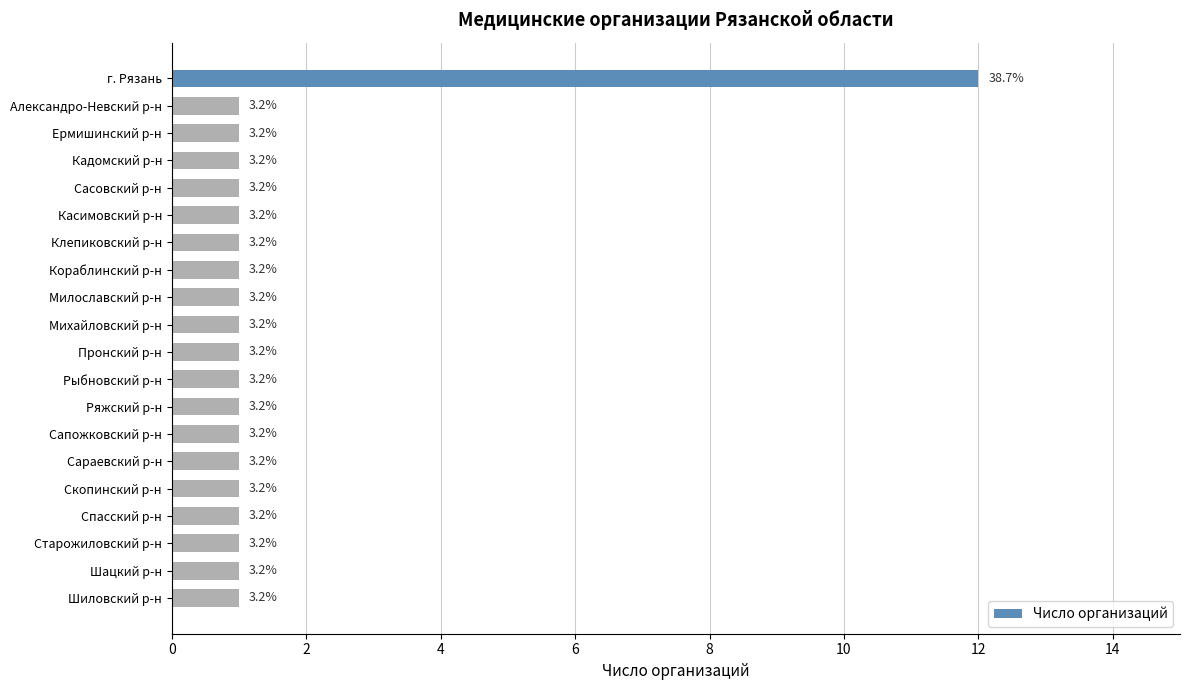

Does the chart contain any negative values?

No